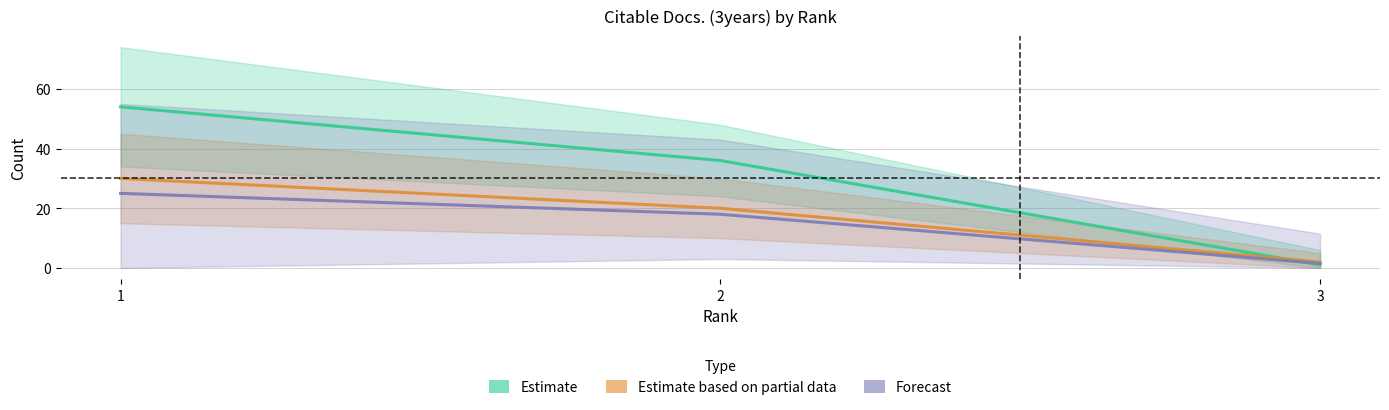

What is the minimum value shown in the chart?

1.0